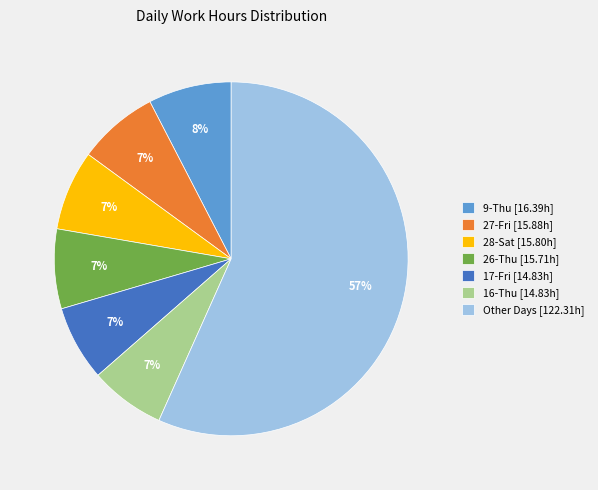

To the nearest percent, what is the difference between the largest and smallest slice percentages?

50%